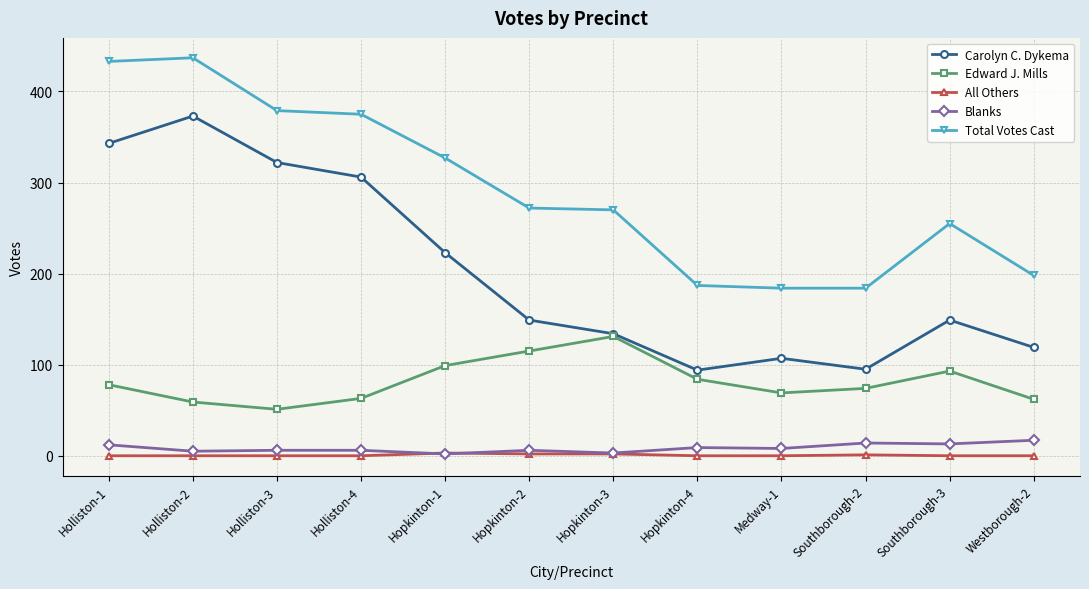

Which series has the largest range (max minus min)?

Carolyn C. Dykema